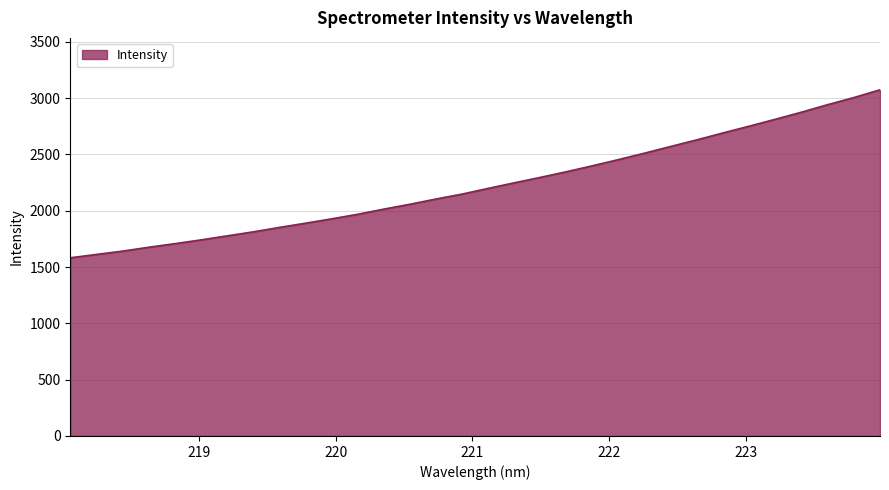

What is the difference between the maximum and minimum values?

1491.7